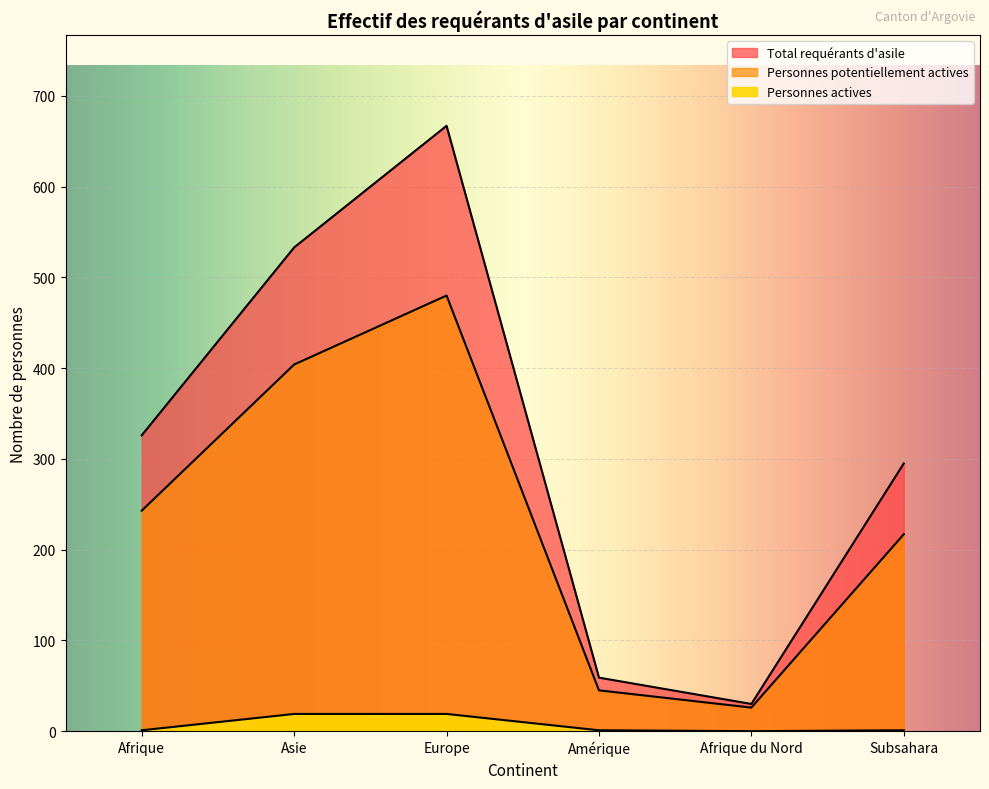

Where is the first local maximum for Personnes potentiellement actives?

Europe